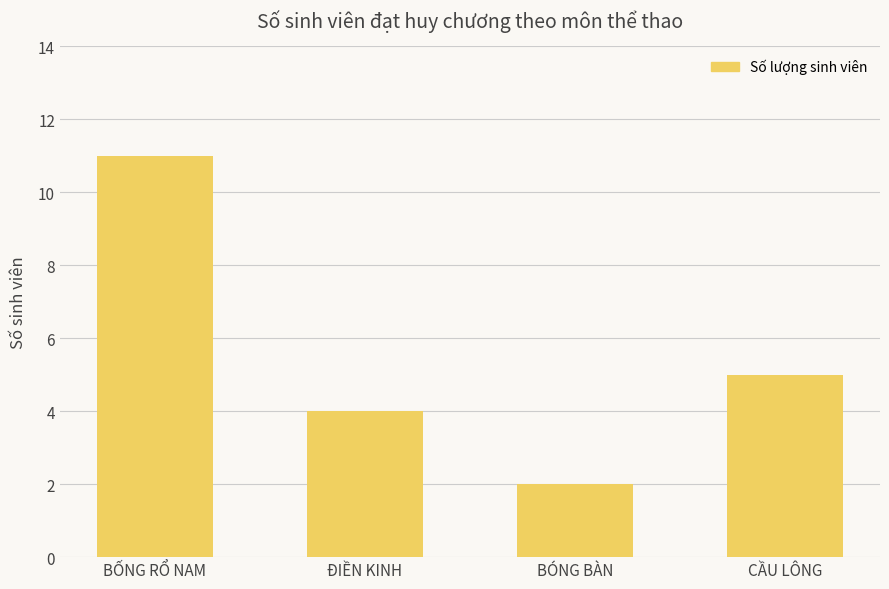

How many bars are there in total?

4